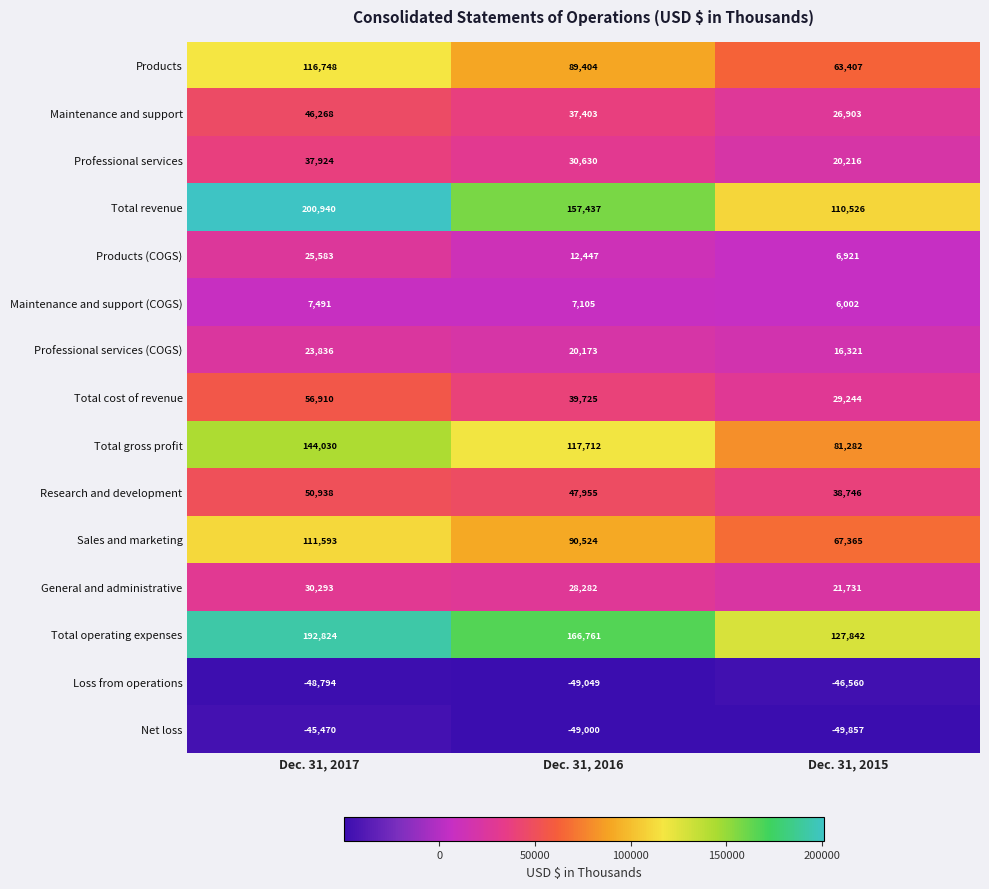

Where does the Total gross profit series first go above 117712?

Dec. 31, 2017